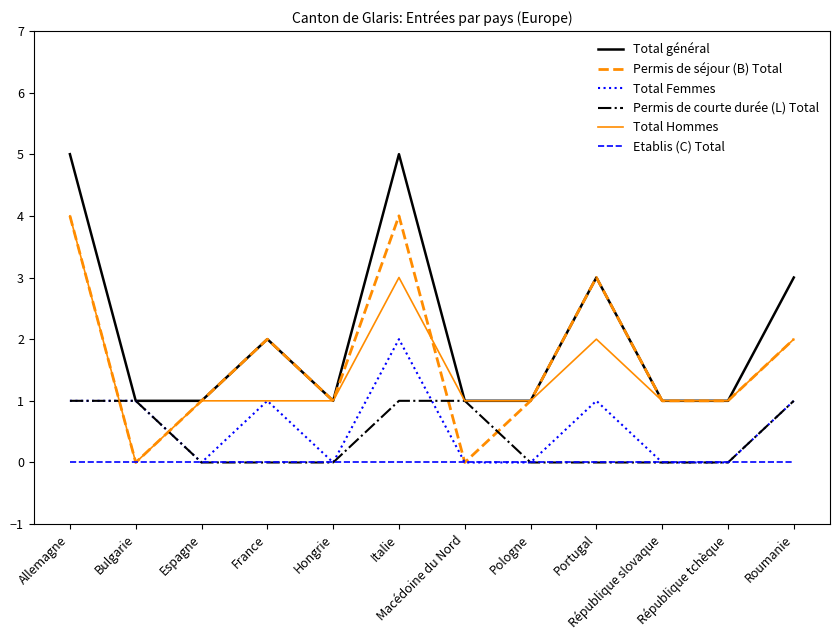

What is the sum of all Total Hommes values?

18